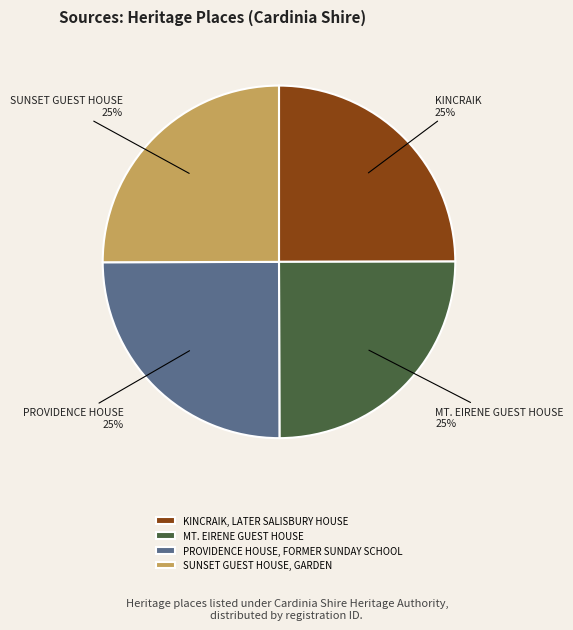

How many slices are in this pie chart?

4